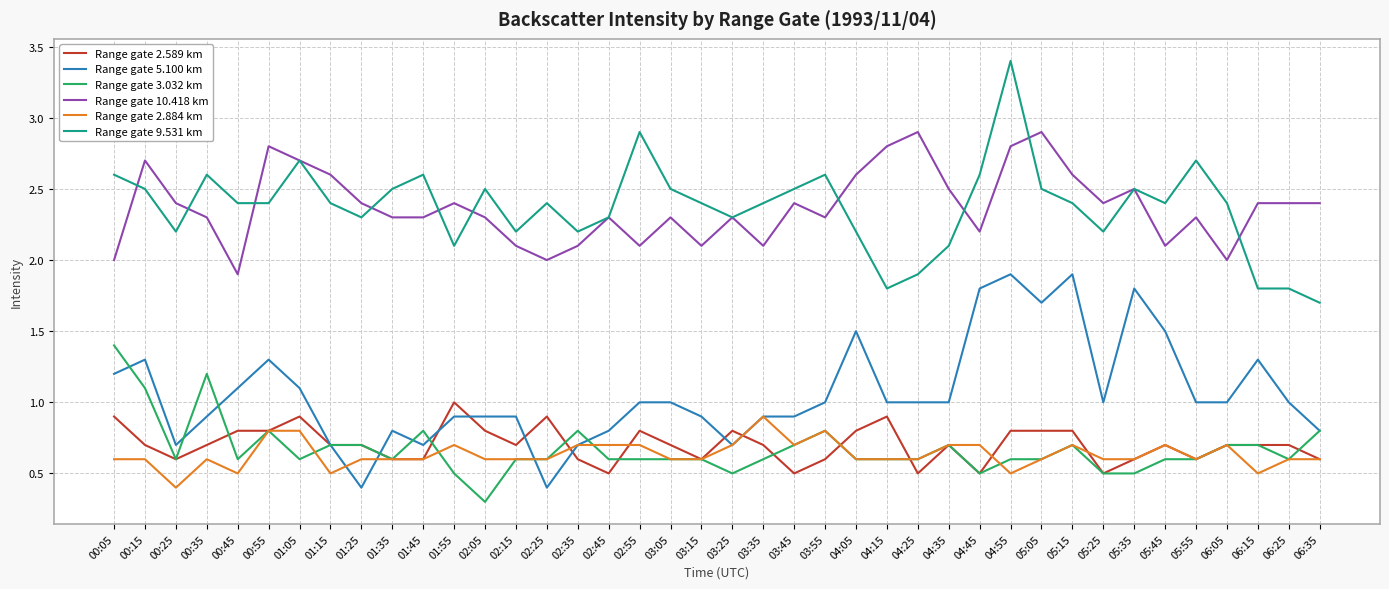

The Range gate 9.531 km series shows 1.4 at 02:35. True or false?

False